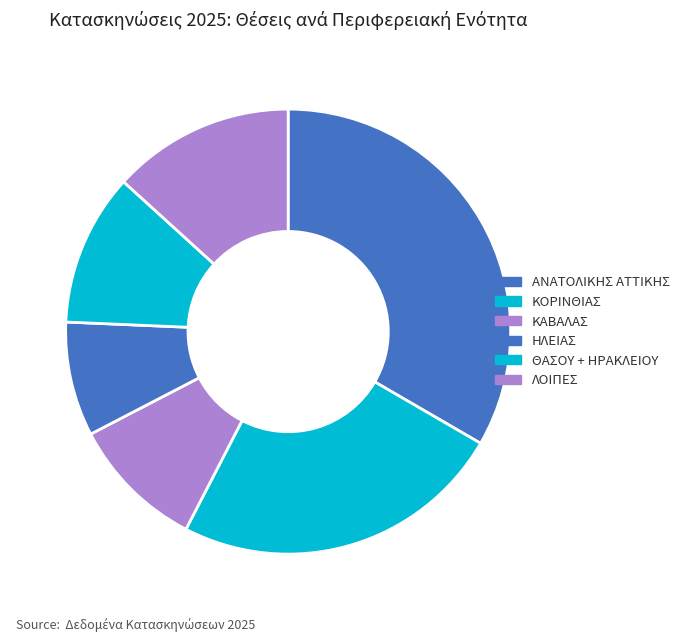

The ΑΝΑΤΟΛΙΚΗΣ ΑΤΤΙΚΗΣ slice represents 19% of the pie. True or false?

False